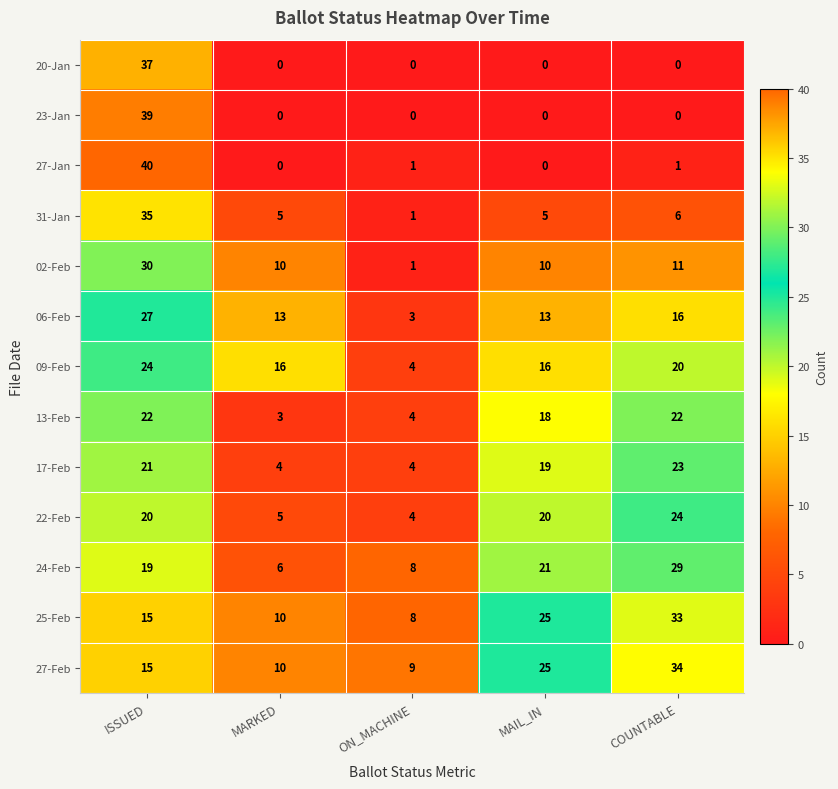

What is the sum of all 02-Feb values?

62